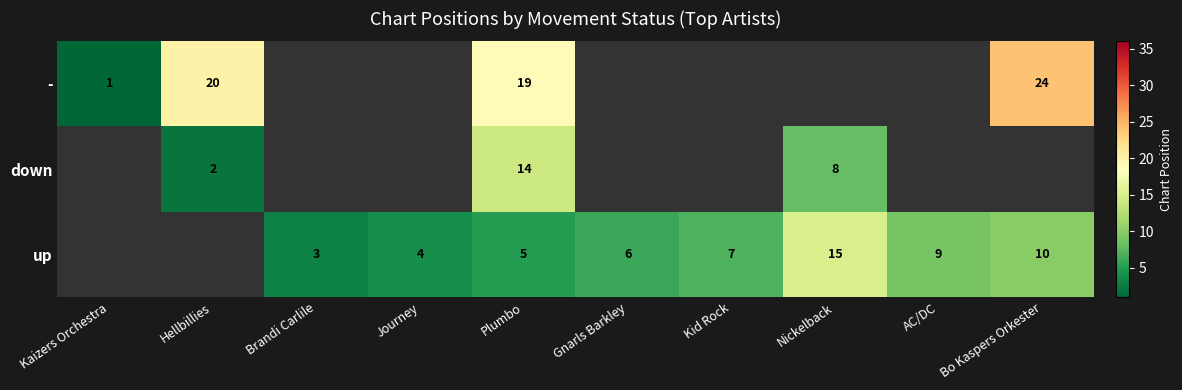

The value of - at Kaizers Orchestra is 0. True or false?

False